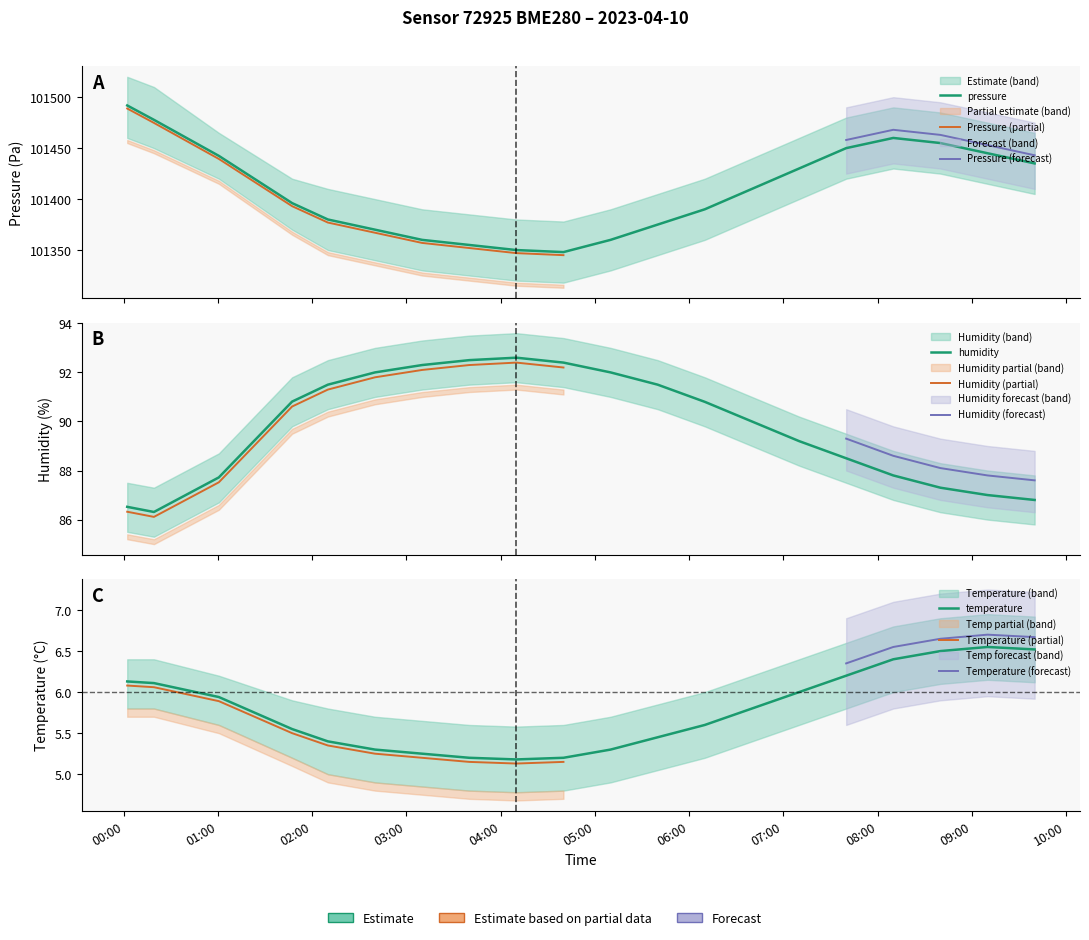

What is the difference between the maximum and minimum values in the pressure series?

143.9